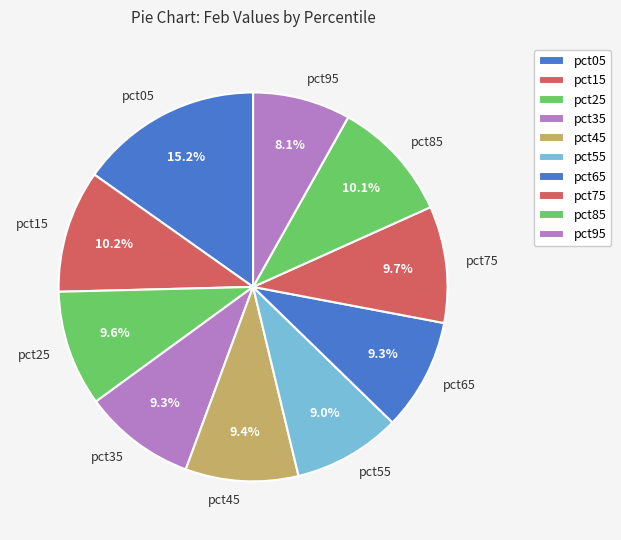

Is there any slice that represents more than half of the pie?

No